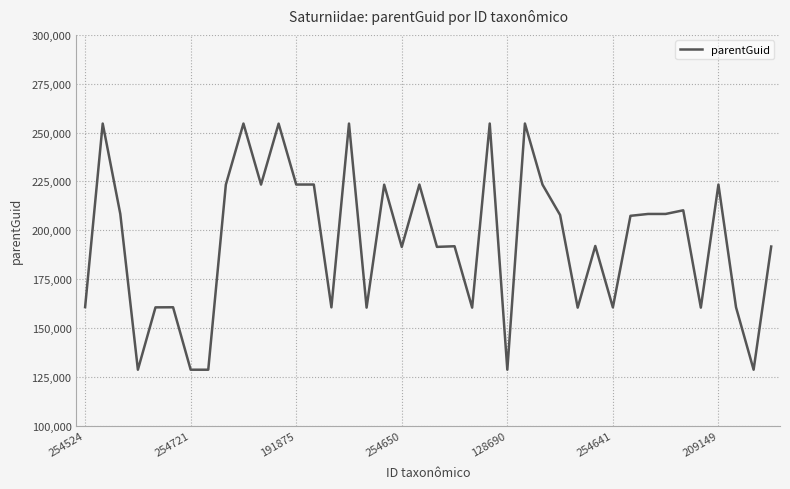

What is the smallest value displayed?

128572